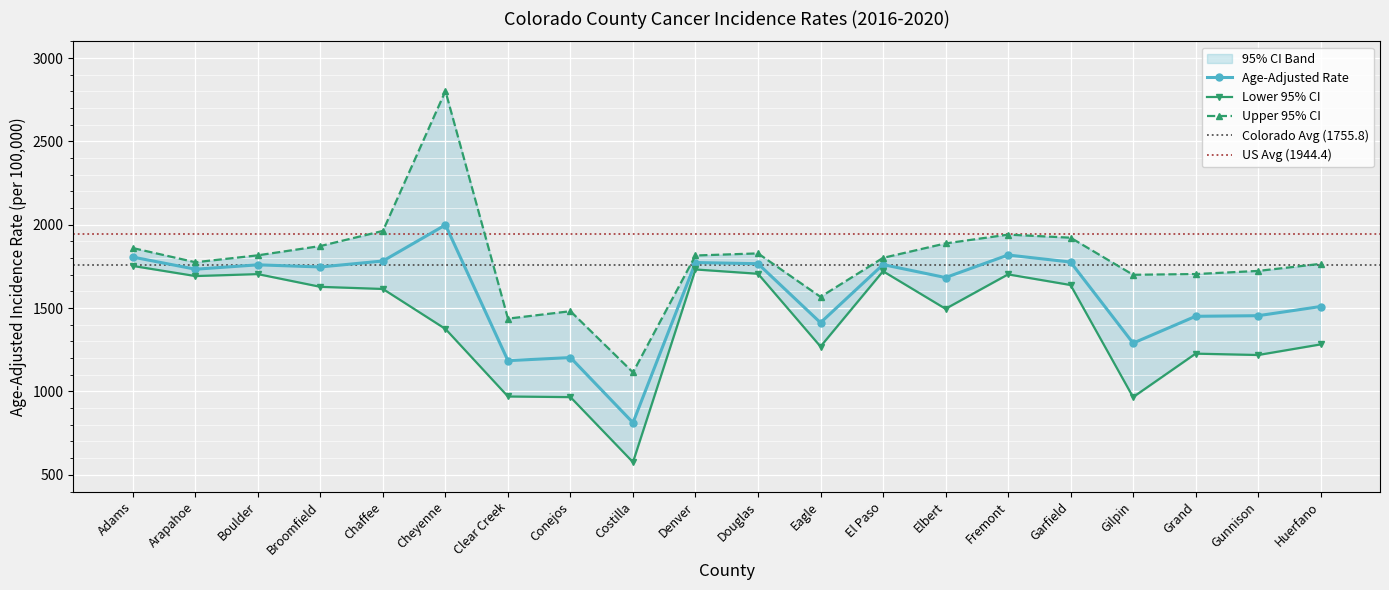

Between Arapahoe and El Paso, which series saw the biggest shift?

Lower 95% CI